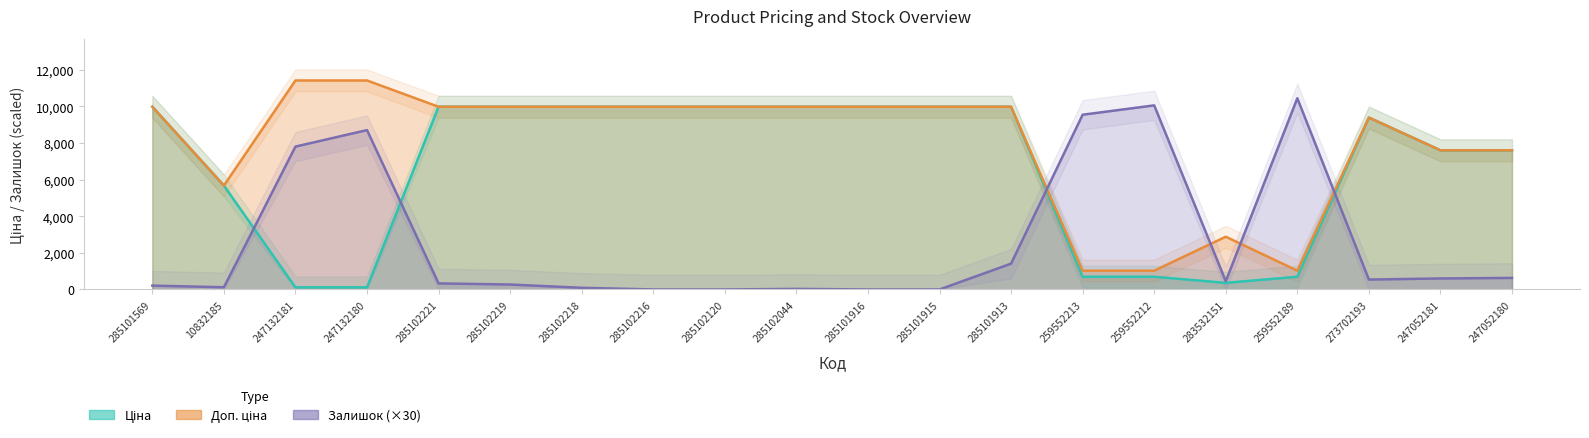

At how many categories does at least one series exceed 10190?

3